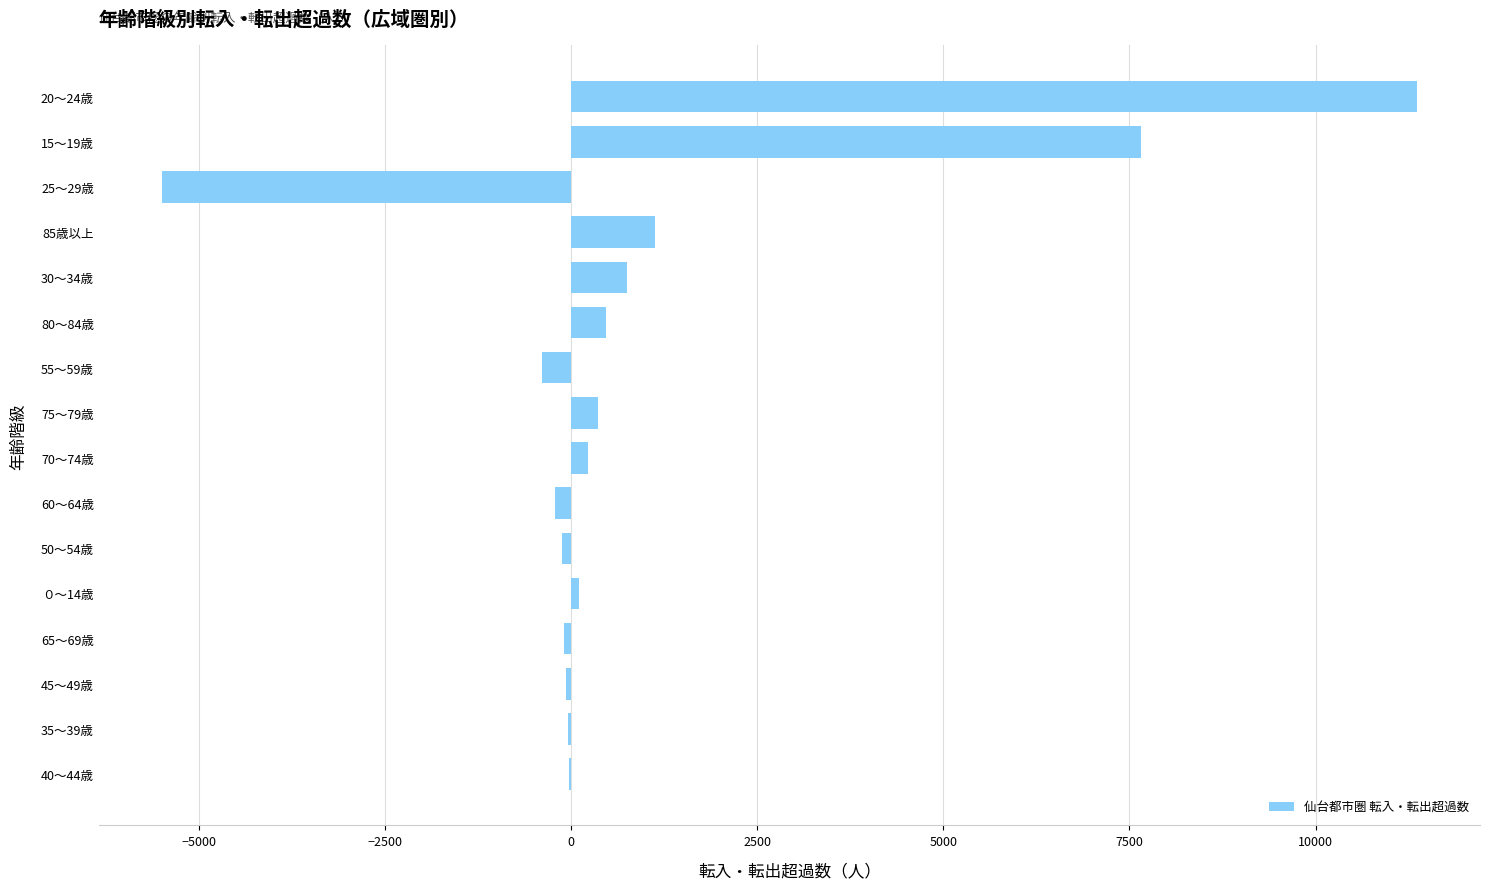

What is the sum of all values?

15627